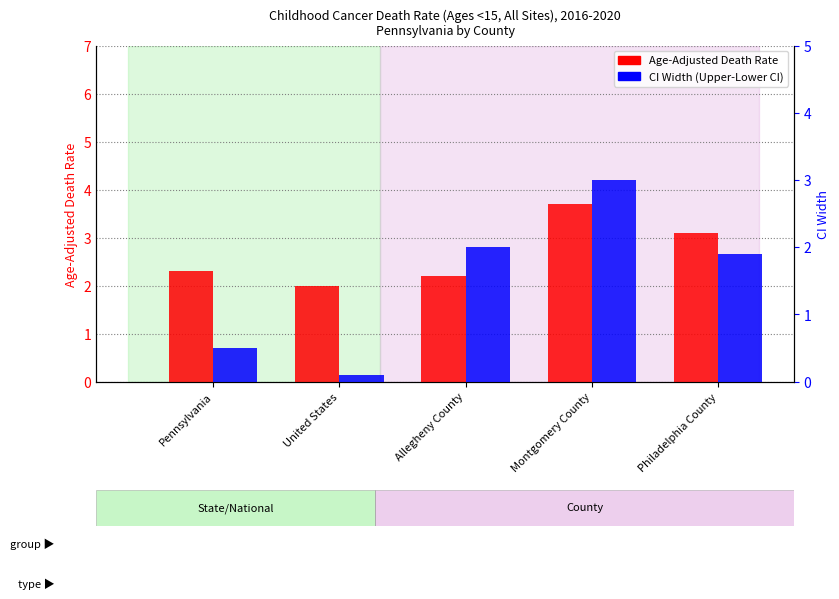

How many values in the CI Width (Upper-Lower) series exceed 1?

3